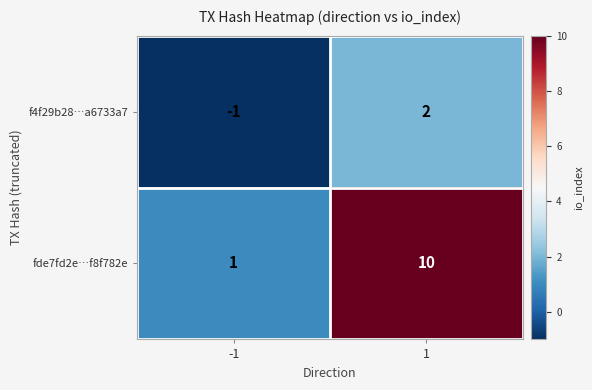

The value of f4f29b28…a6733a7 at 1 is 2. True or false?

True